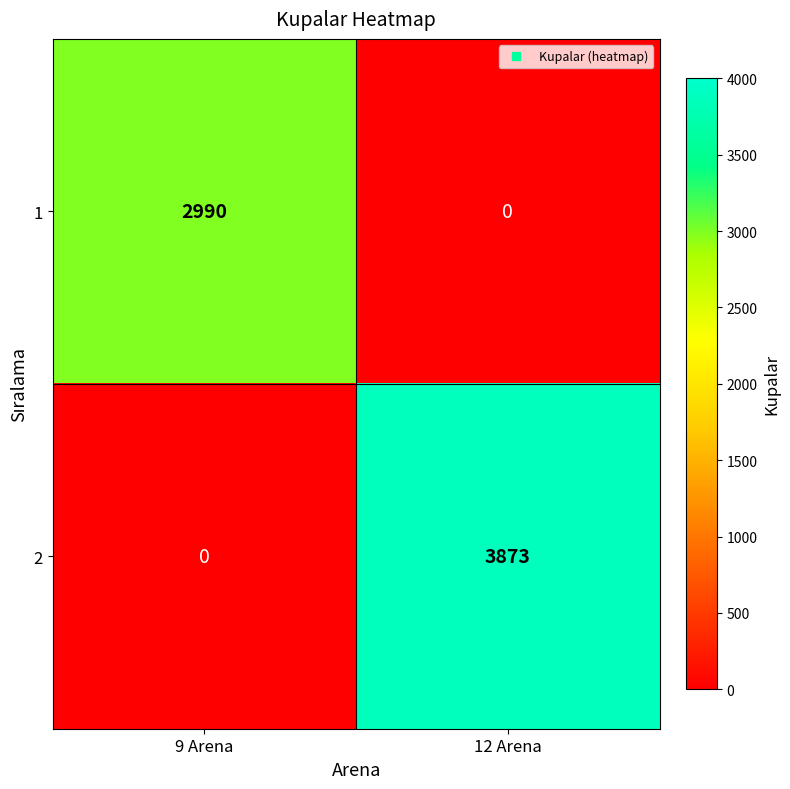

Reading left to right, list all the values displayed in this chart.

1: 9 Arena=2990	12 Arena=0
2: 9 Arena=0	12 Arena=3873